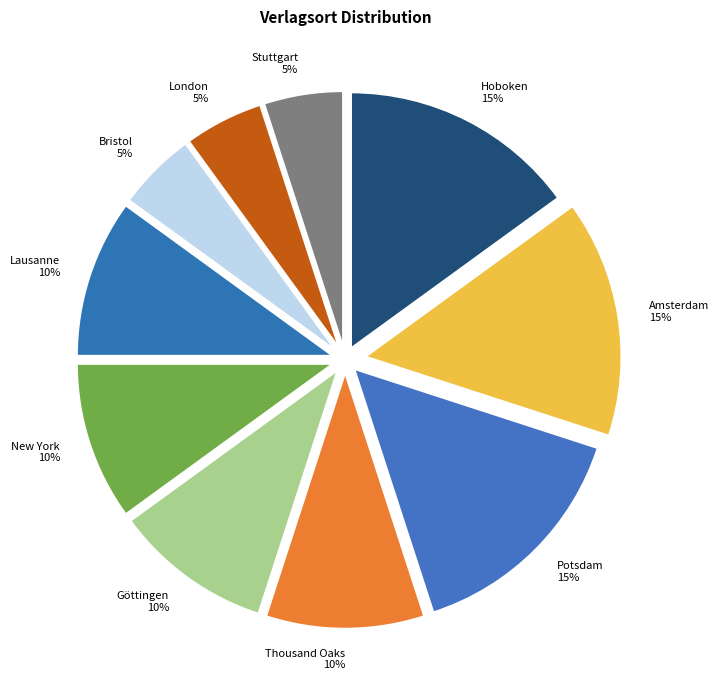

The Stuttgart slice represents 16% of the pie. True or false?

False